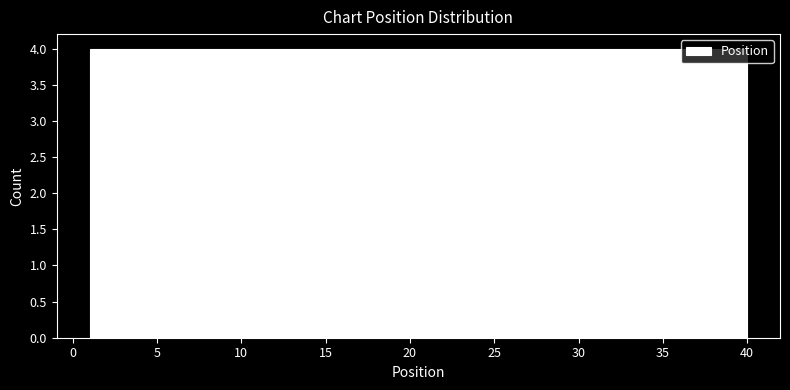

Reading left to right, transcribe this chart: for each bar, give the range it covers on the x-axis and its height. Neither the bar edges nor the heights are printed on the chart, so give them approximately, as read against the axes.

1.0 to 4.9: 4
4.9 to 8.8: 4
8.8 to 12.7: 4
12.7 to 16.6: 4
16.6 to 20.5: 4
20.5 to 24.4: 4
24.4 to 28.3: 4
28.3 to 32.2: 4
32.2 to 36.1: 4
36.1 to 40.0: 4